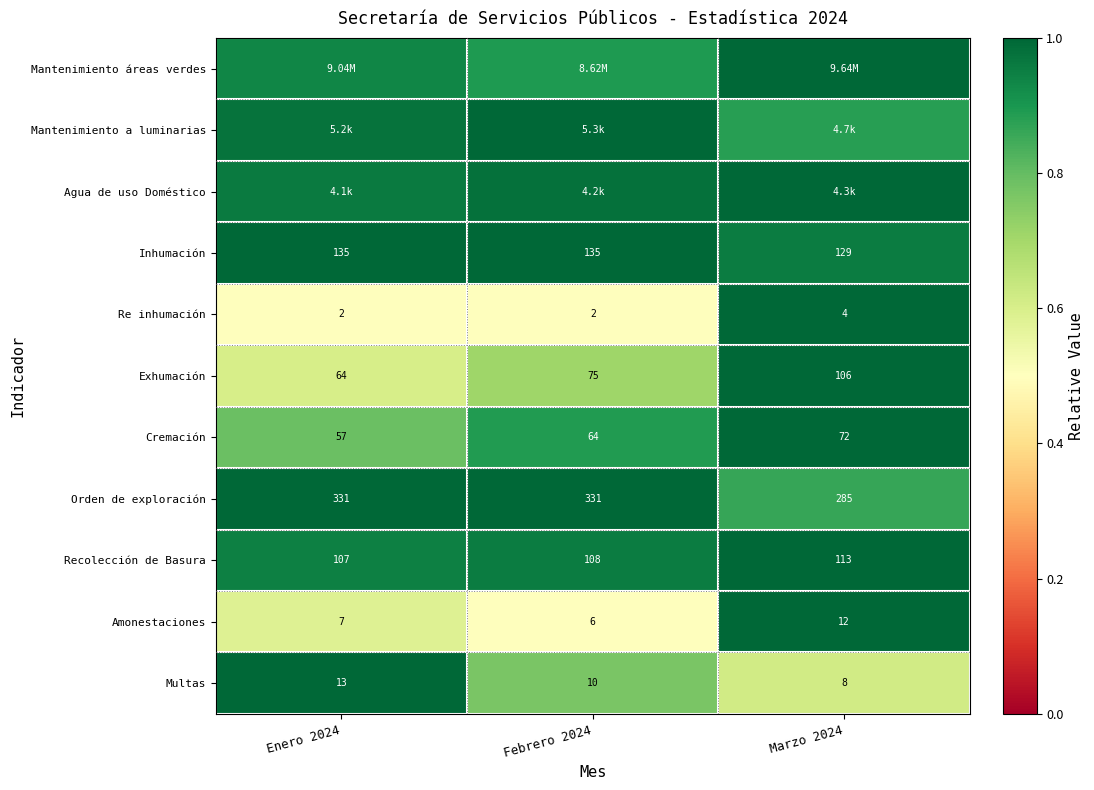

Is the value of Amonestaciones at Marzo 2024 greater than the value of Re inhumación at Enero 2024?

Yes